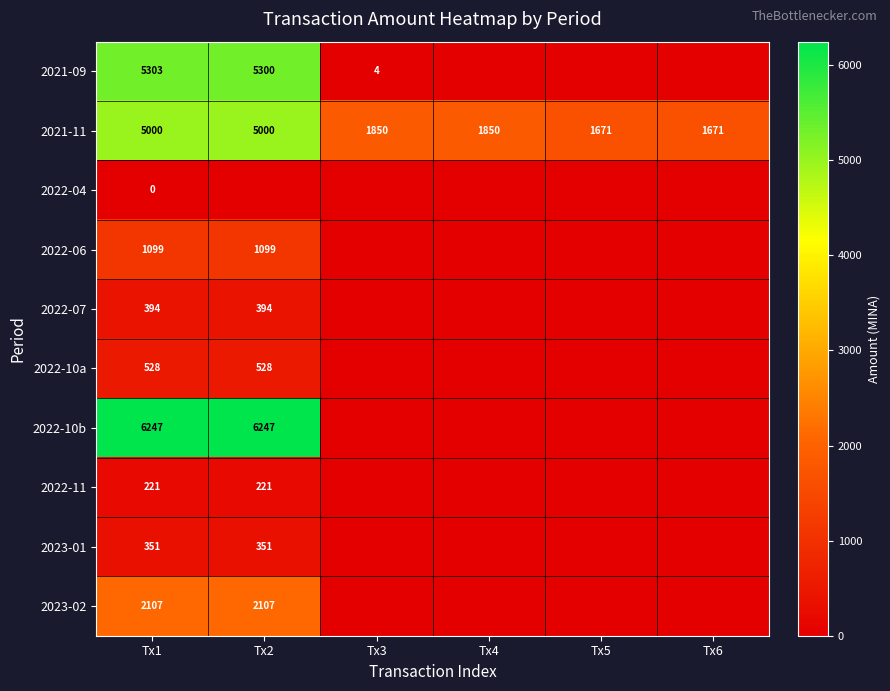

The 2022-10a series shows 363 at Tx1. True or false?

False